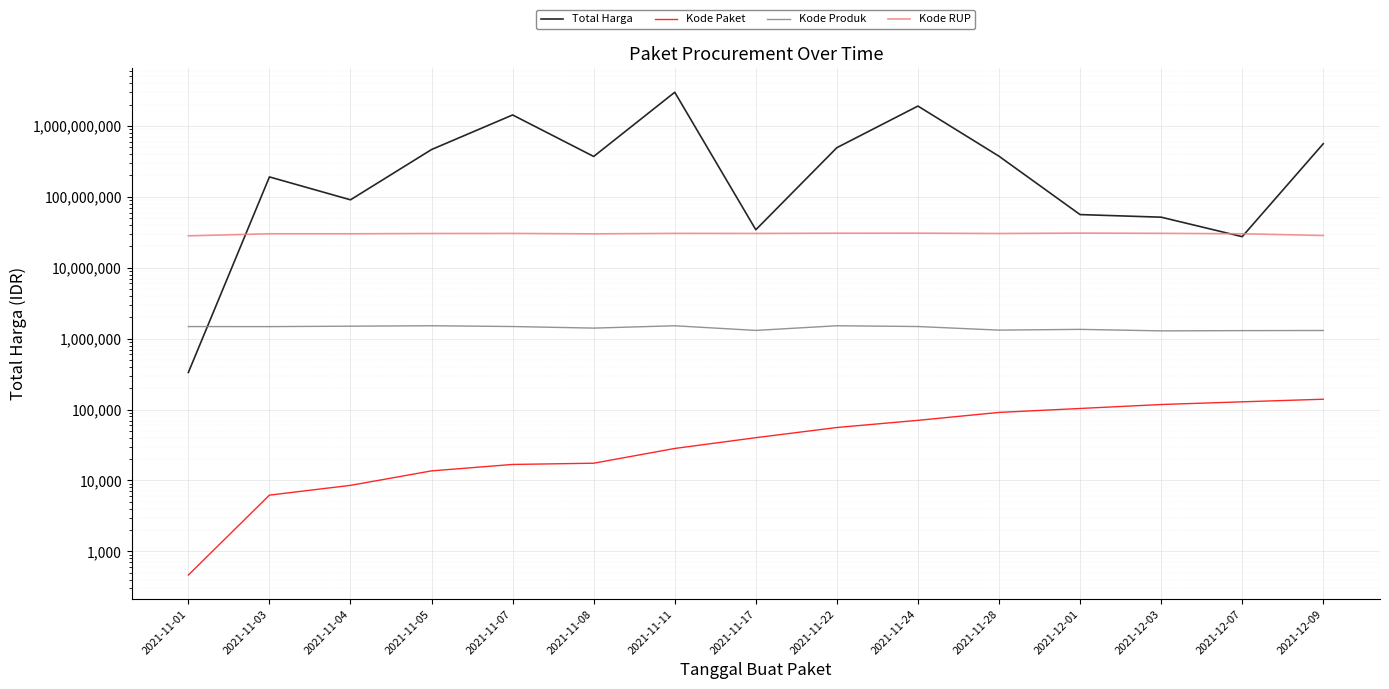

At how many categories does at least one series exceed 1894961293?

2